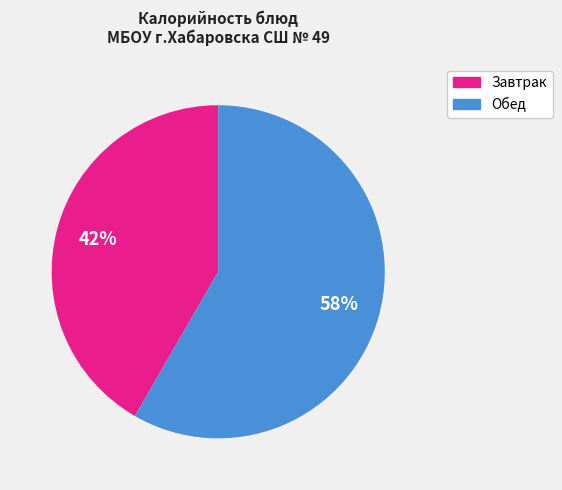

To the nearest percent, what is the average slice percentage?

50%